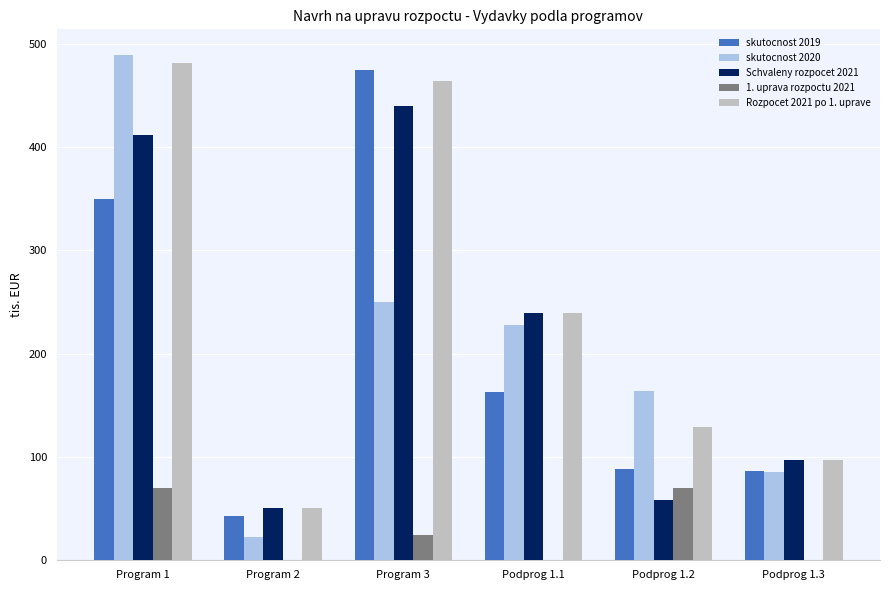

The value of skutocnost 2020 at Podprog 1.2 is 290.5. True or false?

False